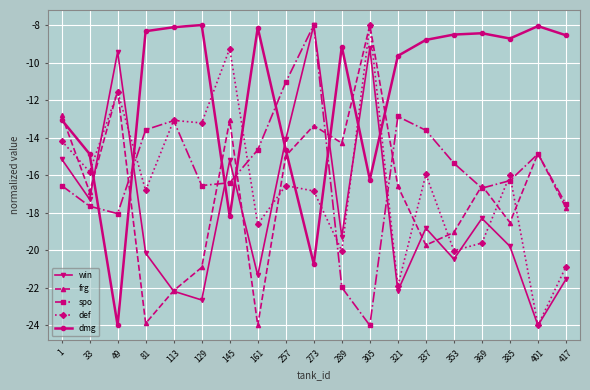

What is the total value across all series at 337?

-76.9